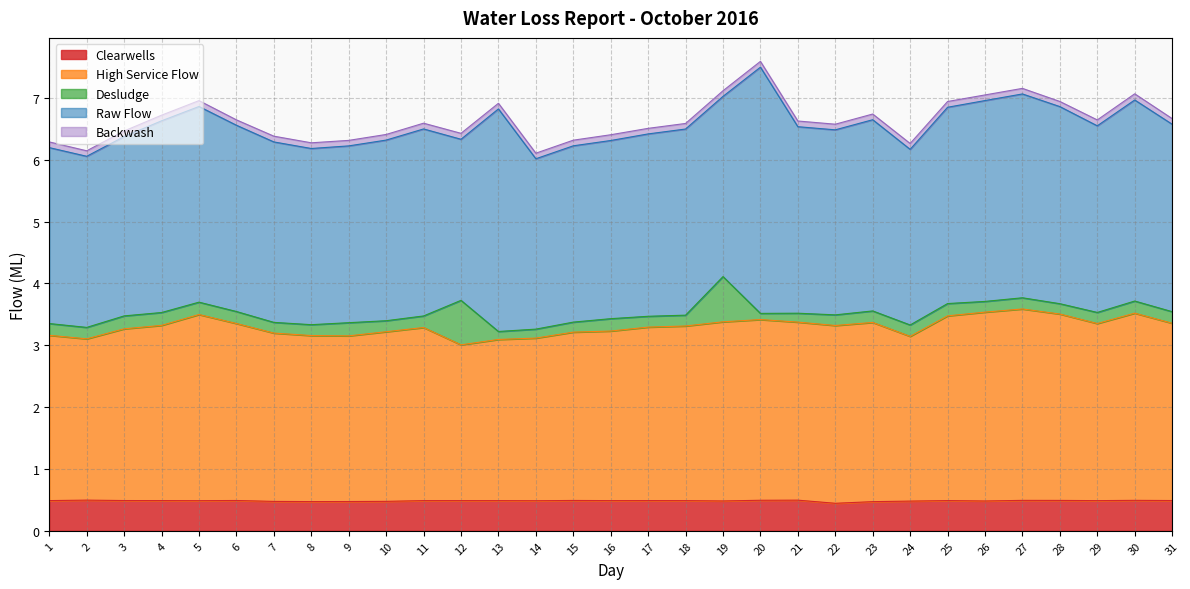

Is the value of Desludge at 18 greater than the value of Clearwells at 1?

No